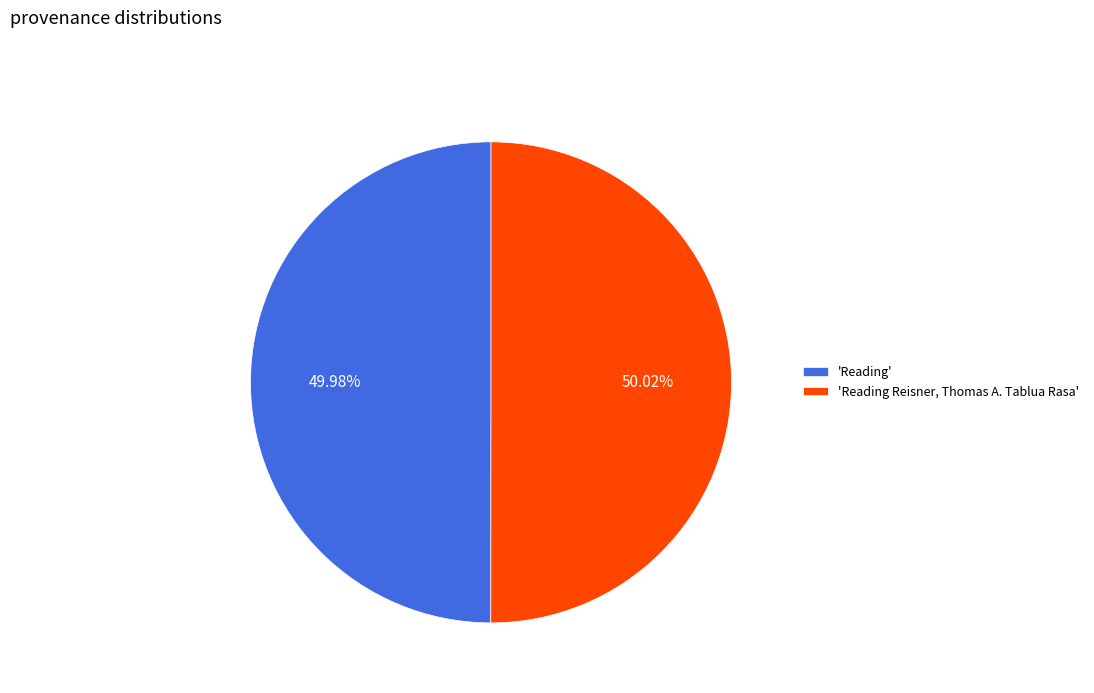

Does any single category account for the majority?

Yes